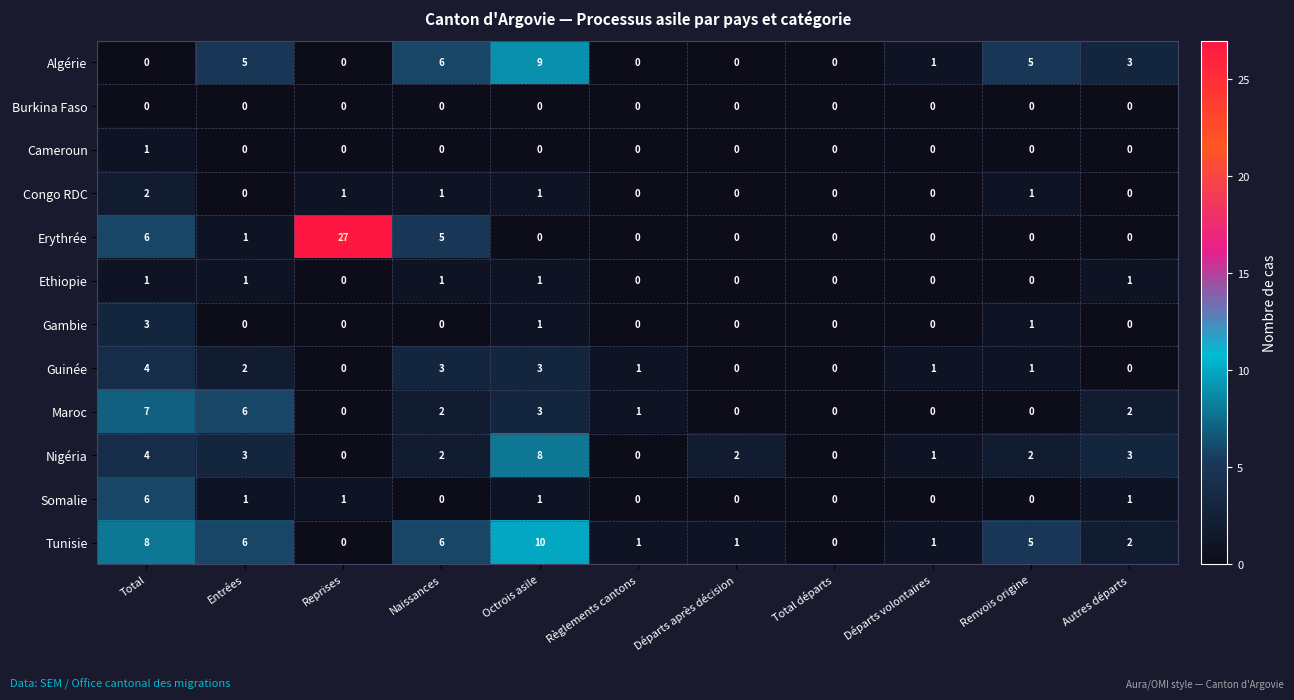

What is the difference between the maximum and minimum values in the Algérie series?

9